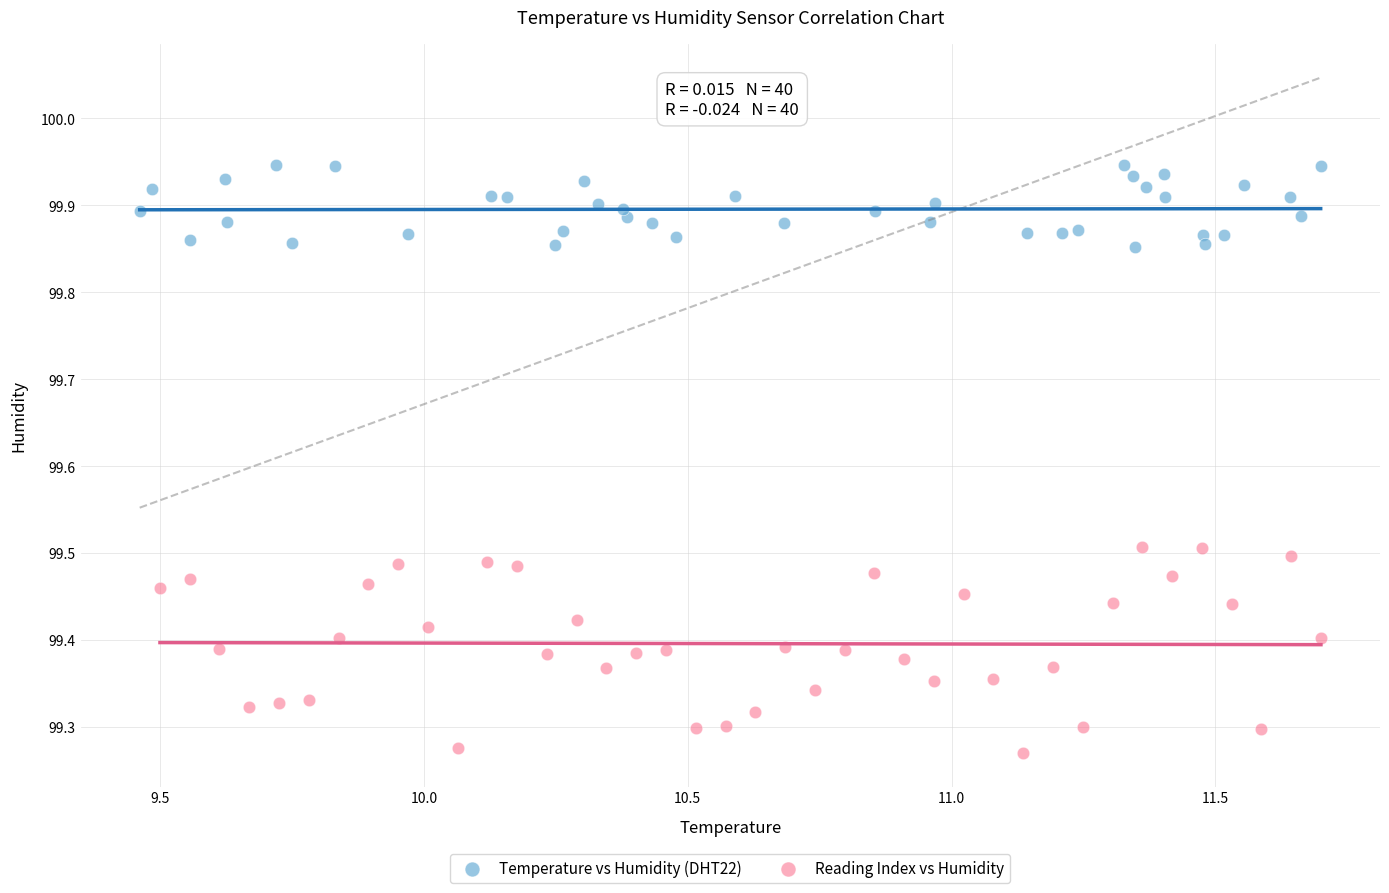

Which series contains the lowest Y value?

Reading Index vs Humidity